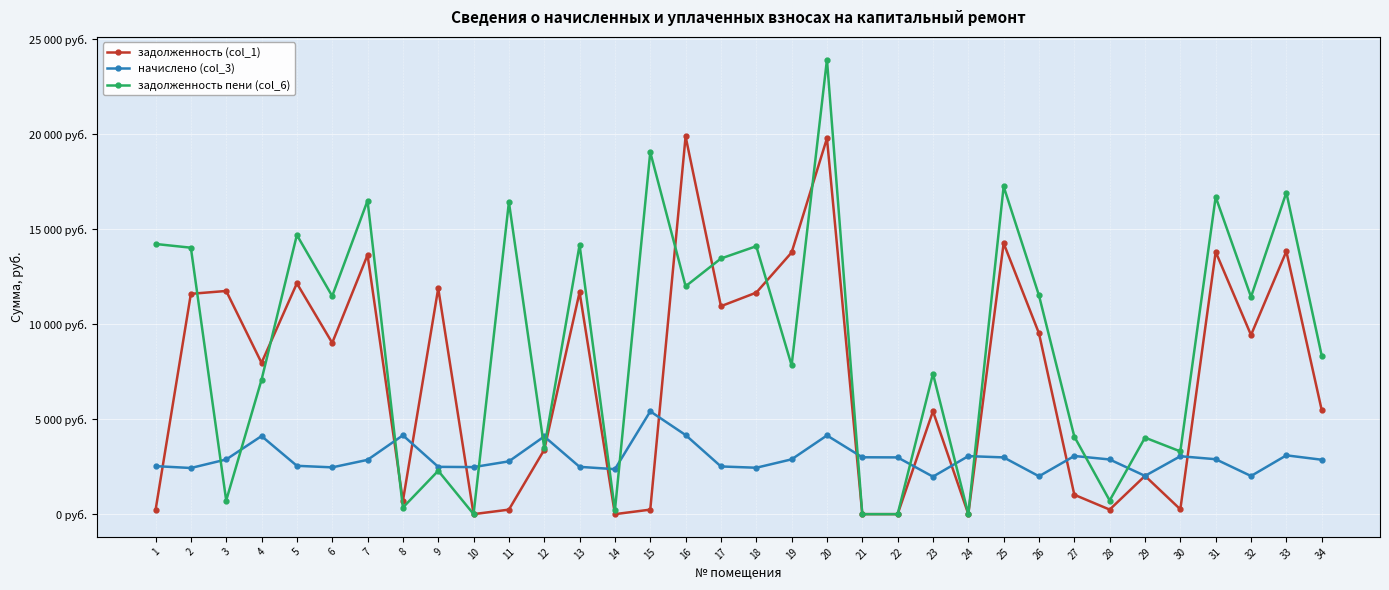

What is the total value across all series at 20?

47852.6